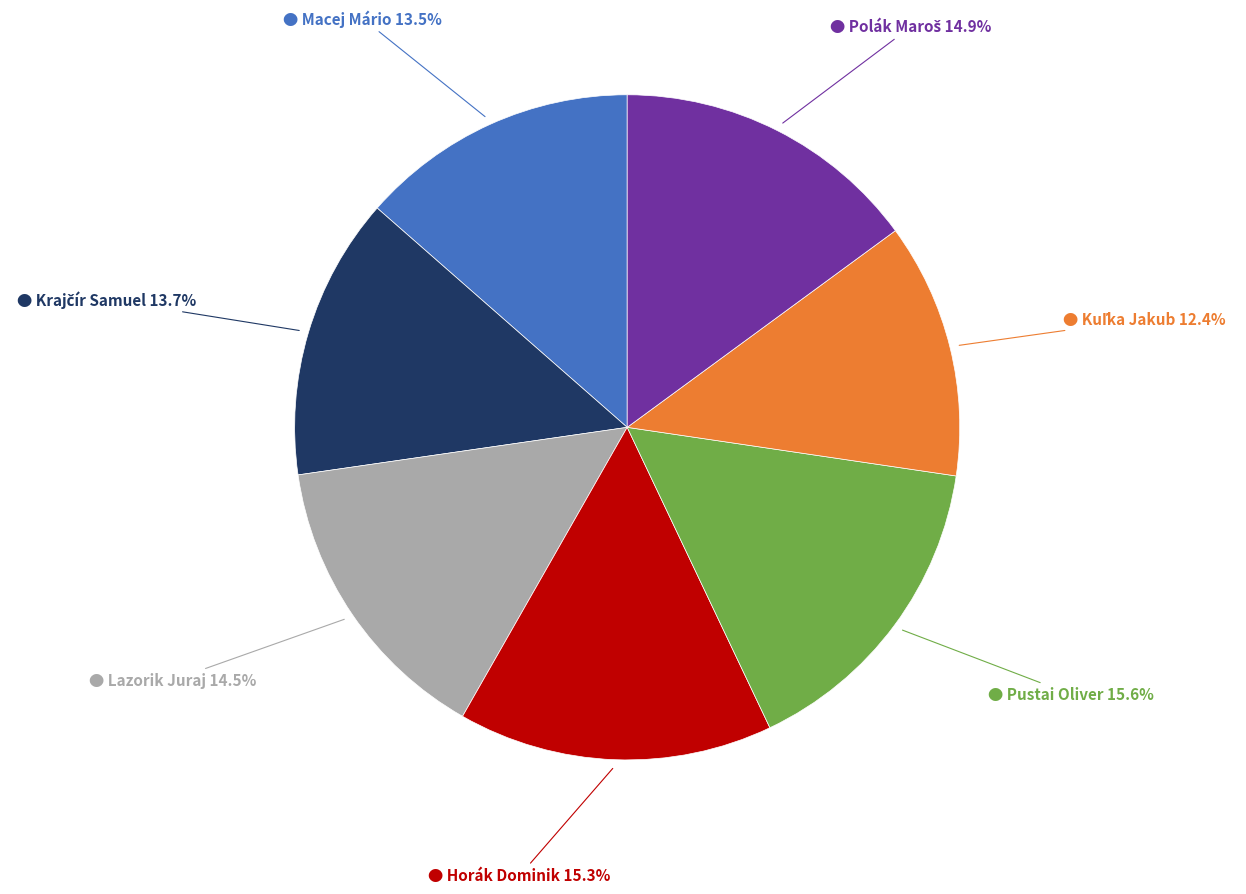

Does any single category account for the majority?

No